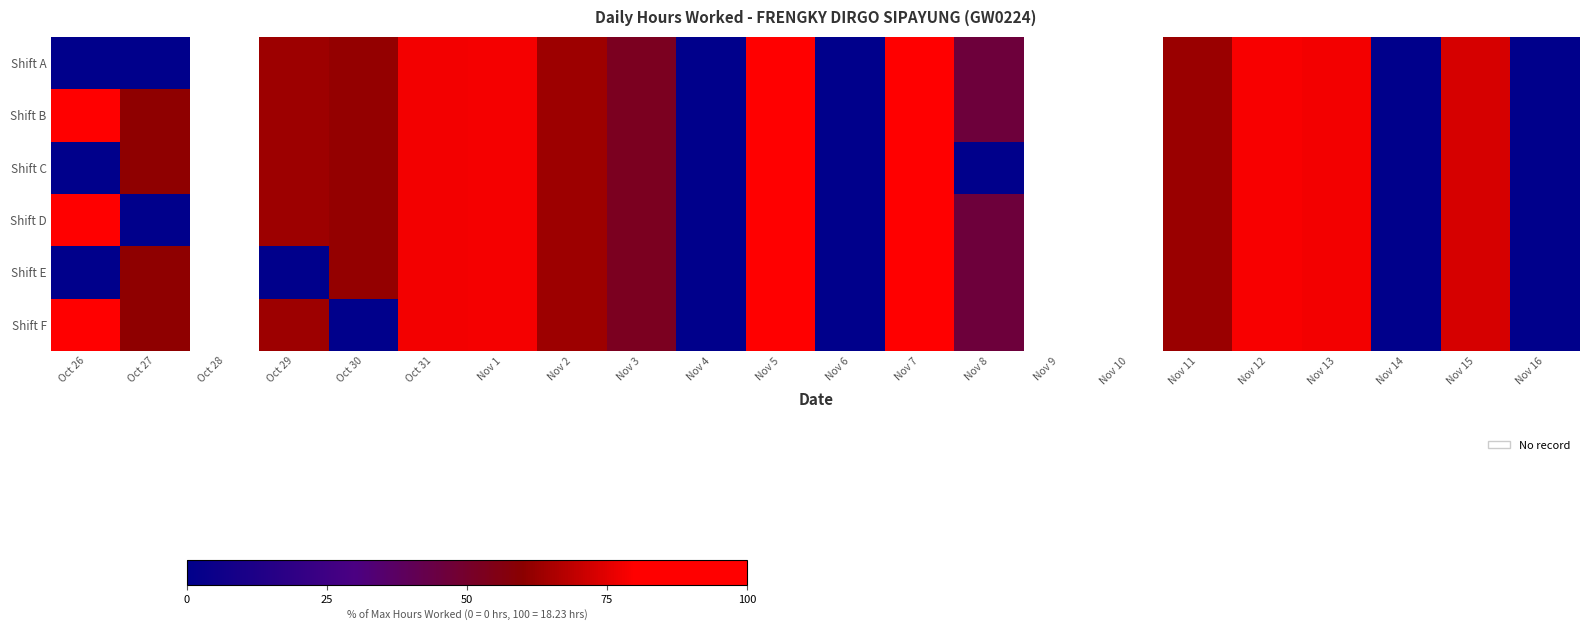

Which category has the highest value in the Shift C series?

Nov 7